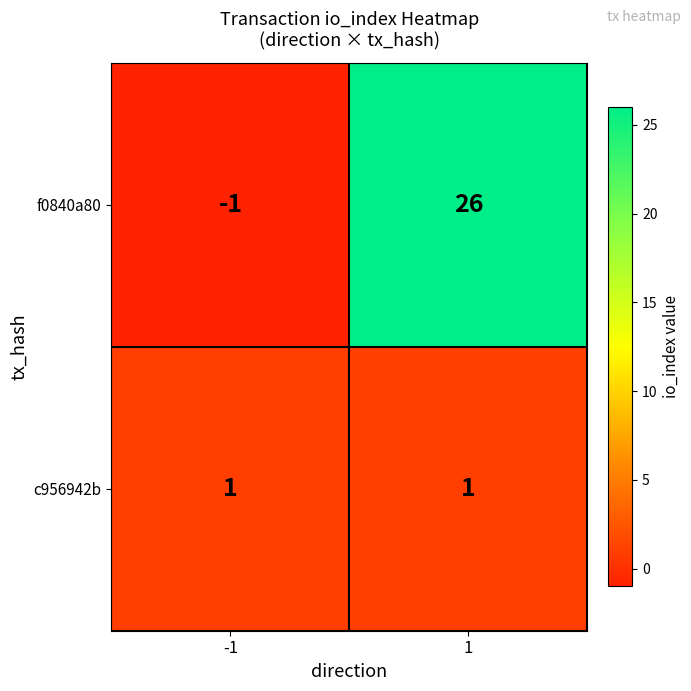

At which category does the chart reach its peak across all series?

1